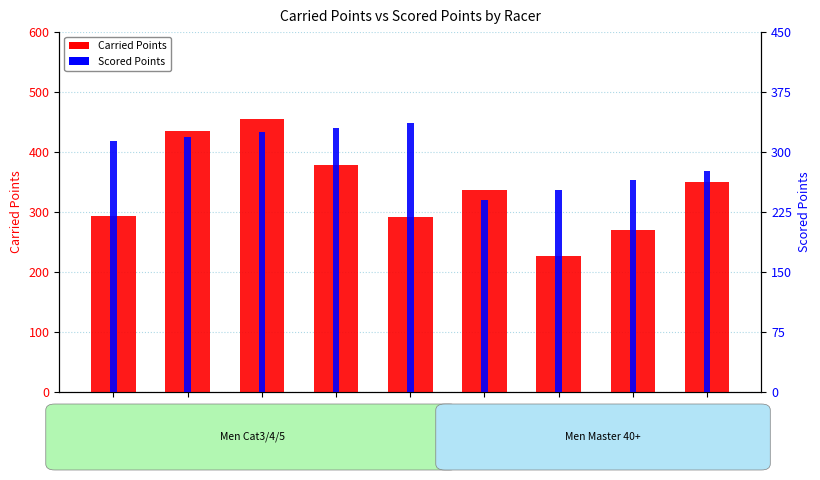

The Carried Points series shows 123.4 at Patten. True or false?

False